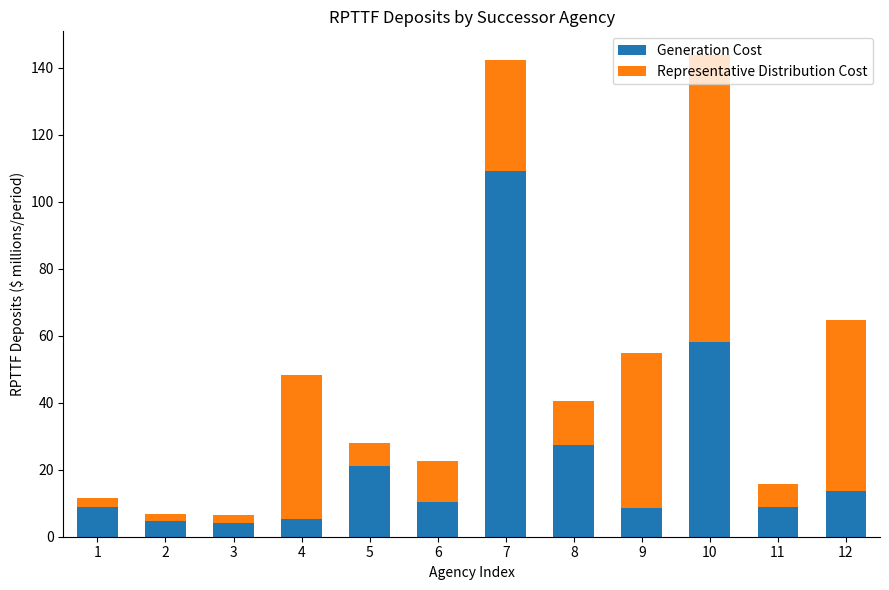

What is the total value across all series at 8?

40.5